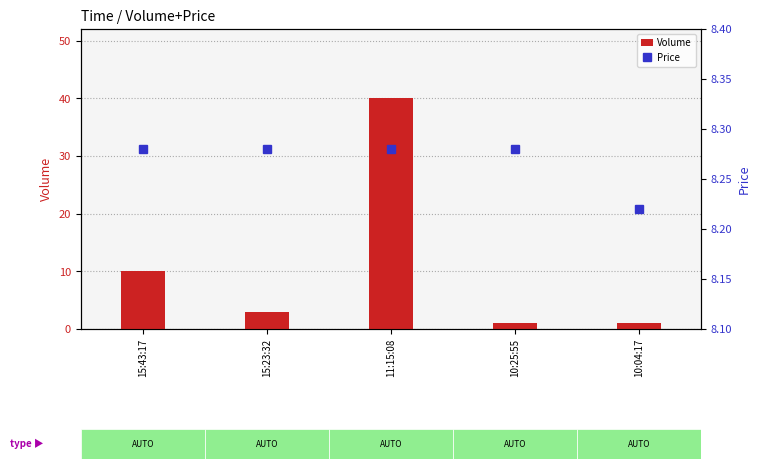

What is the difference between the highest and lowest values at 10:25:55?

7.3